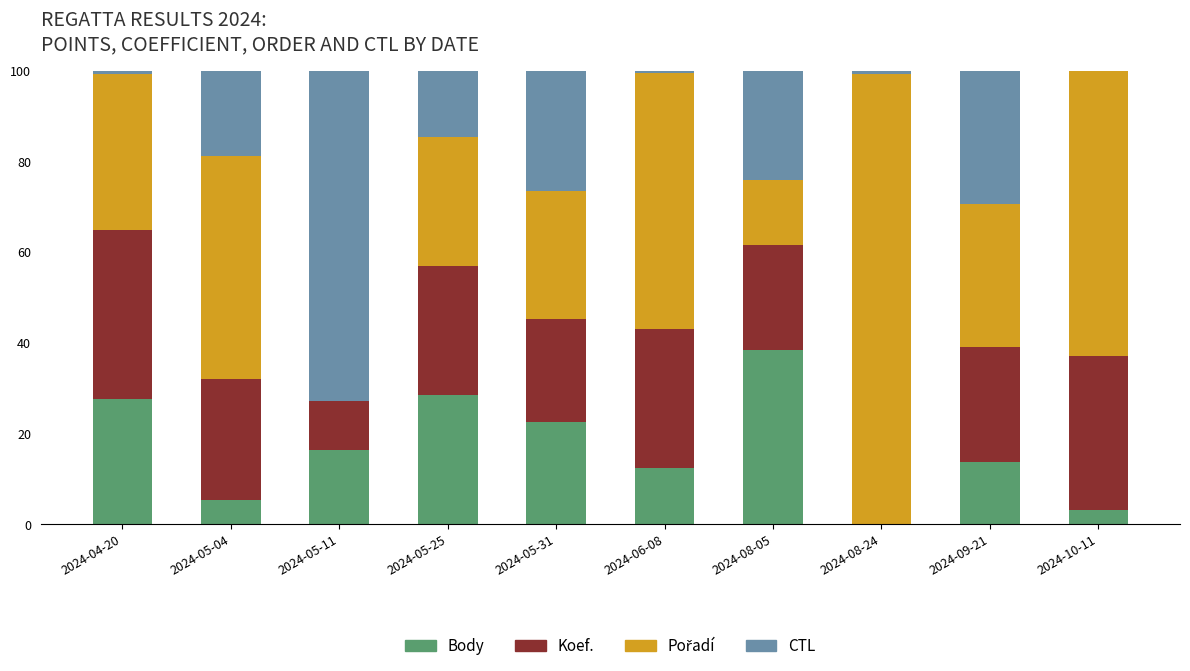

The Body series shows 12.1 at 2024-05-31. True or false?

False